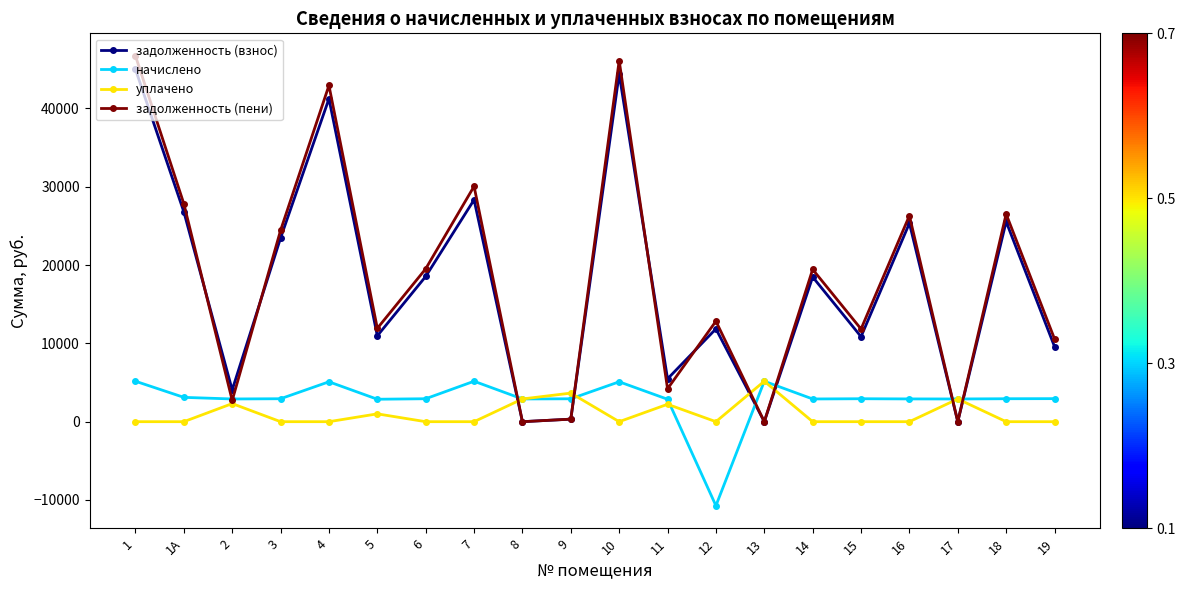

What is the maximum value for начислено?

5165.6